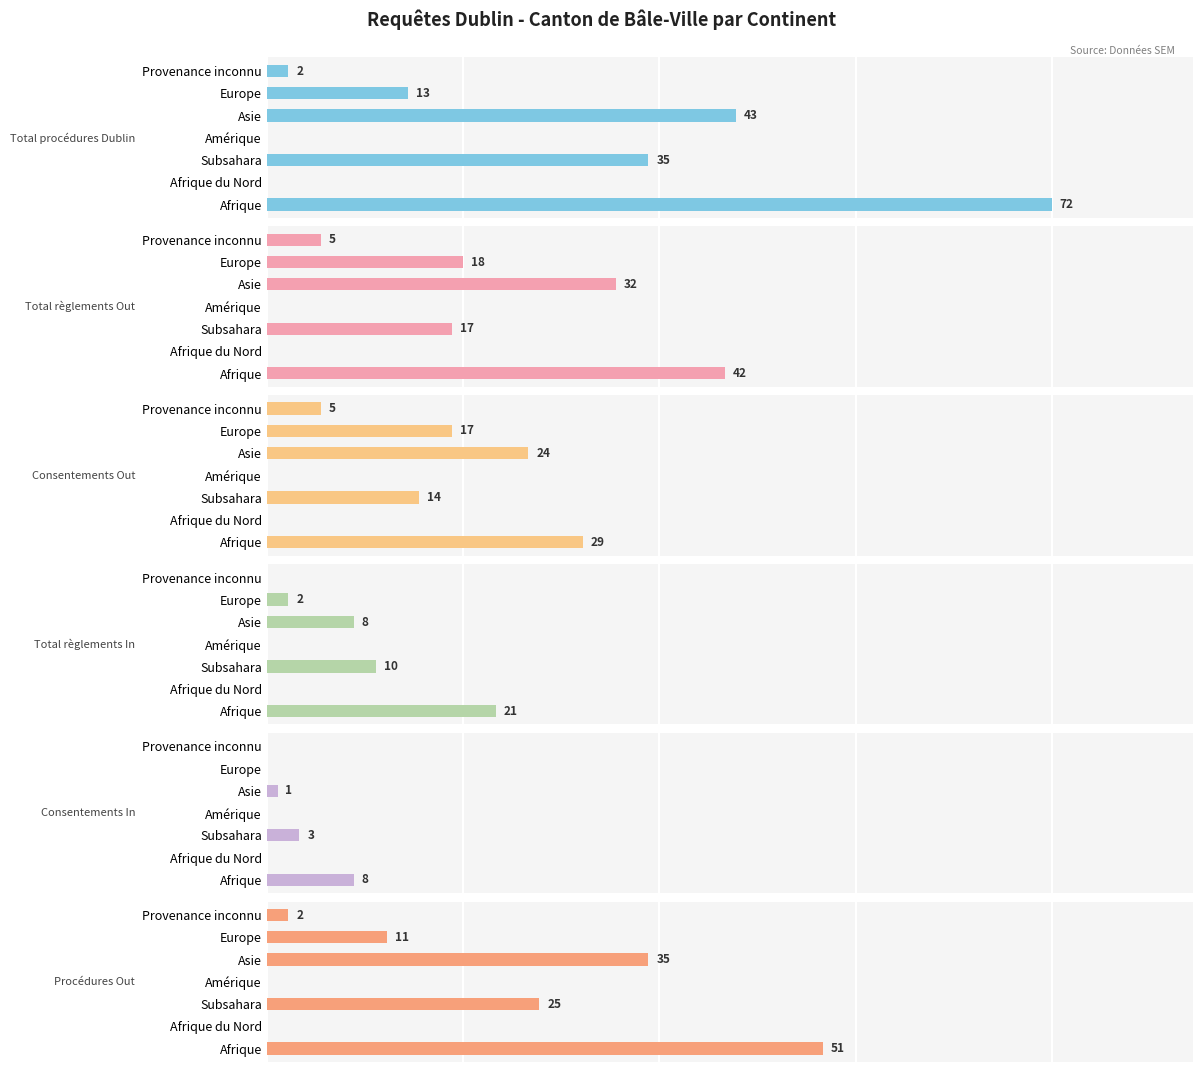

What is the difference between the highest and lowest values at 60?

5